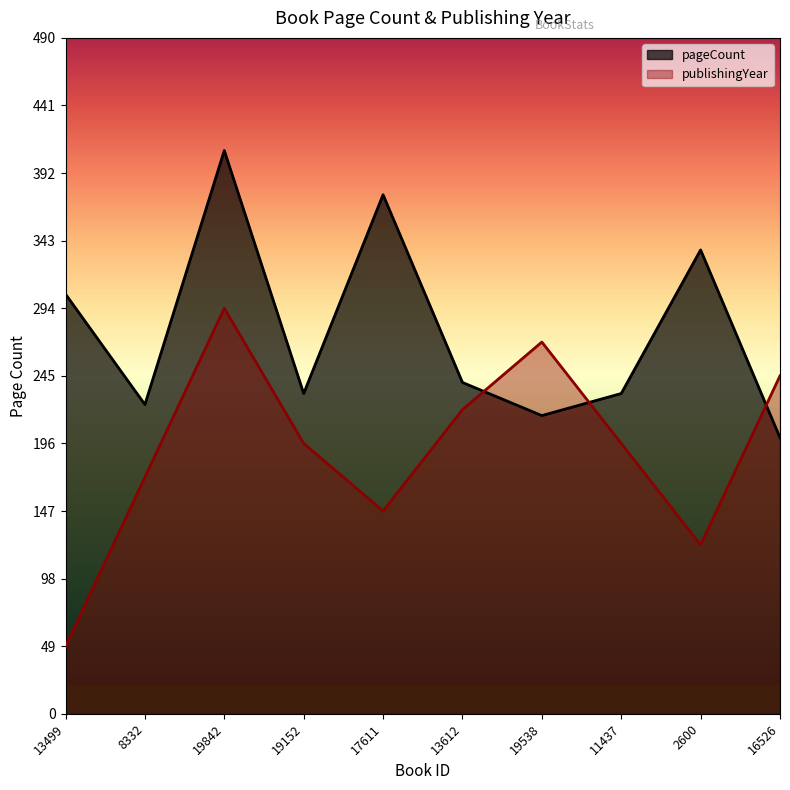

What position from the right is 19152?

7